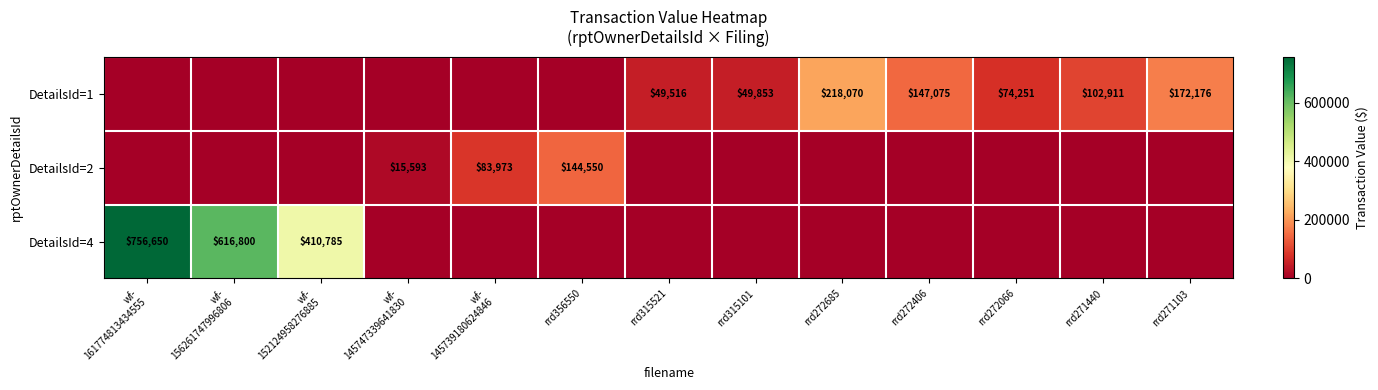

At which category does the chart reach its minimum across all series?

wf-
161774813434555